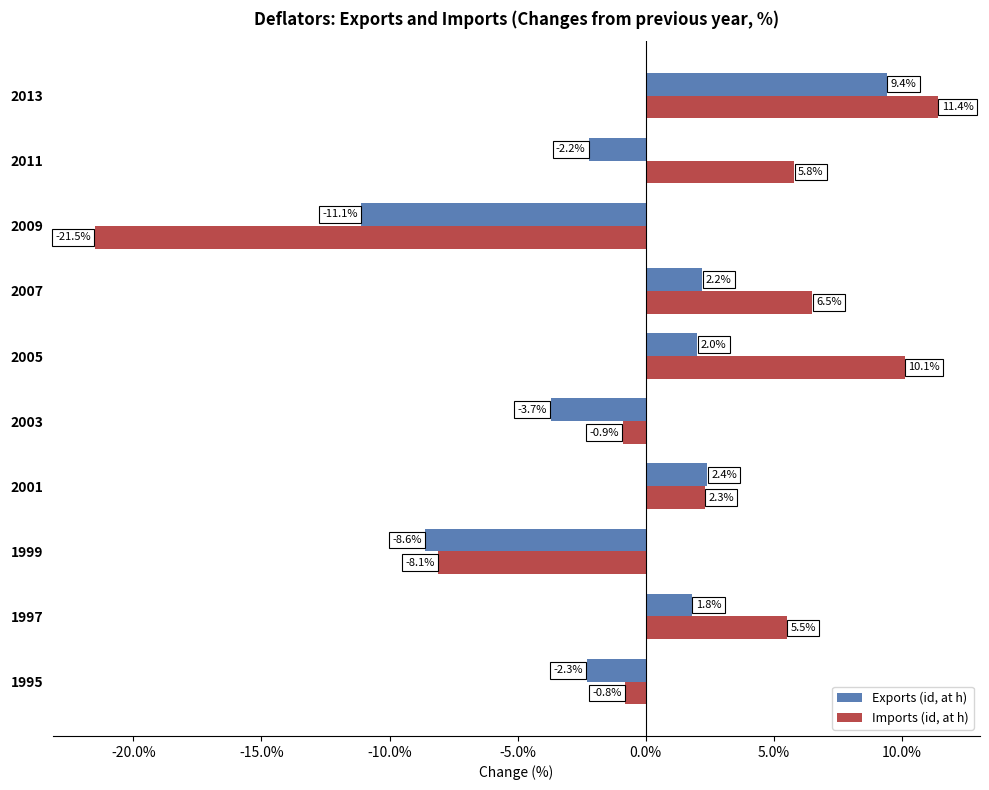

What is the minimum value shown in the chart?

-21.5